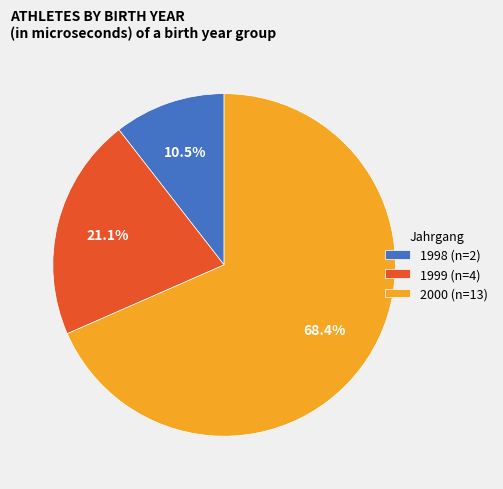

Which category accounts for the majority?

2000 (n=13)